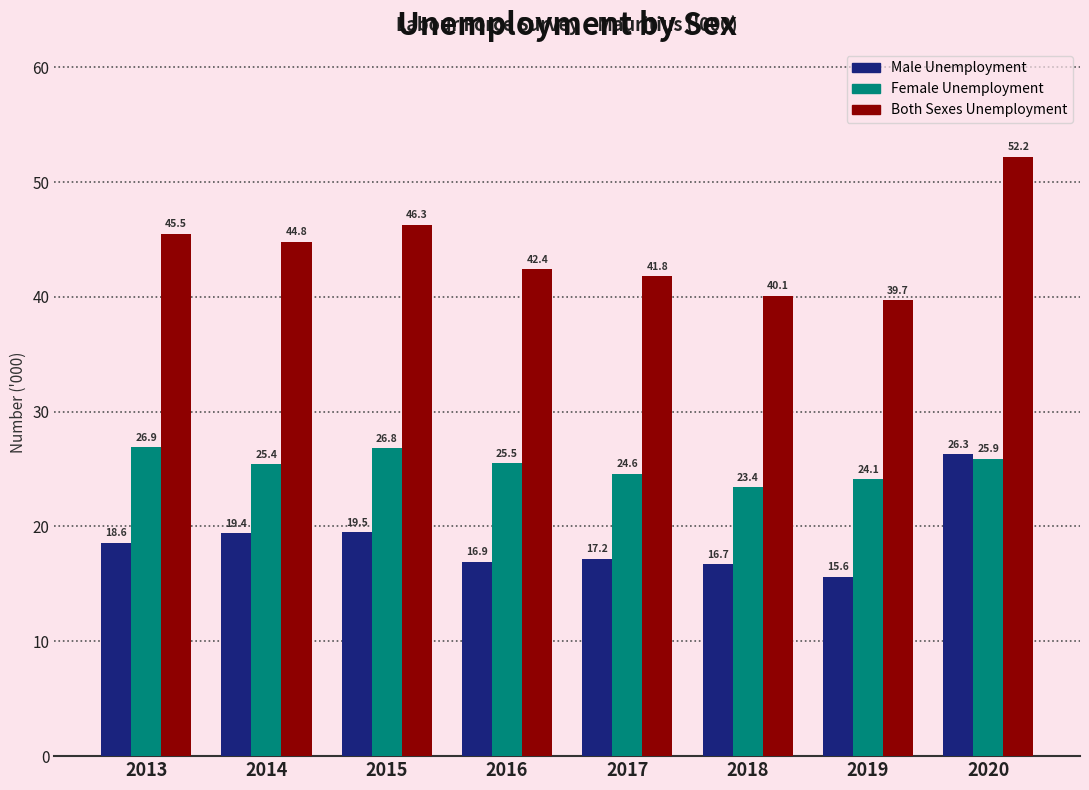

Which series has the largest total across all categories?

Both Sexes Unemployment